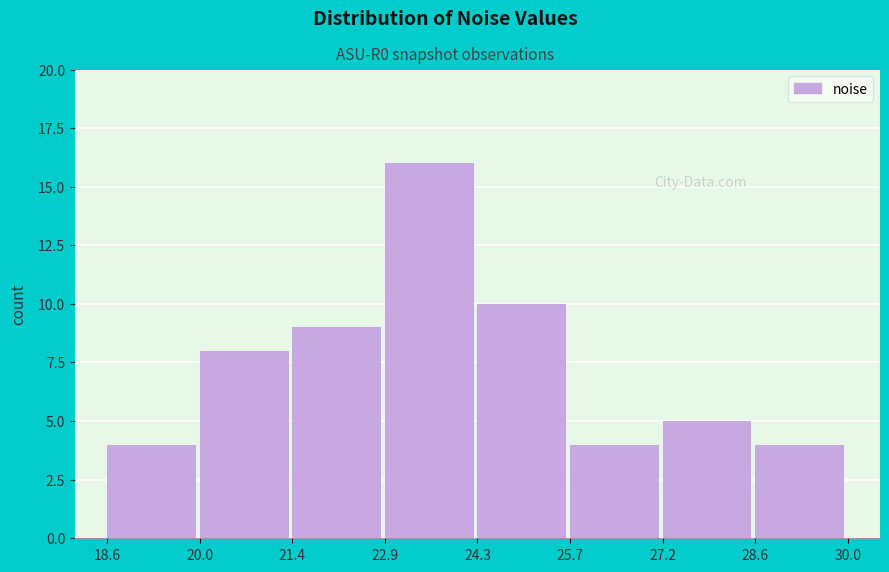

Reading left to right, transcribe this chart: for each bar, give the range it covers on the x-axis and its height. The values are not printed on the chart, so give them approximately, as read against the axis.

18.6 to 20.0: 4
20.0 to 21.4: 8
21.4 to 22.9: 9
22.9 to 24.3: 16
24.3 to 25.7: 10
25.7 to 27.2: 4
27.2 to 28.6: 5
28.6 to 30.0: 4